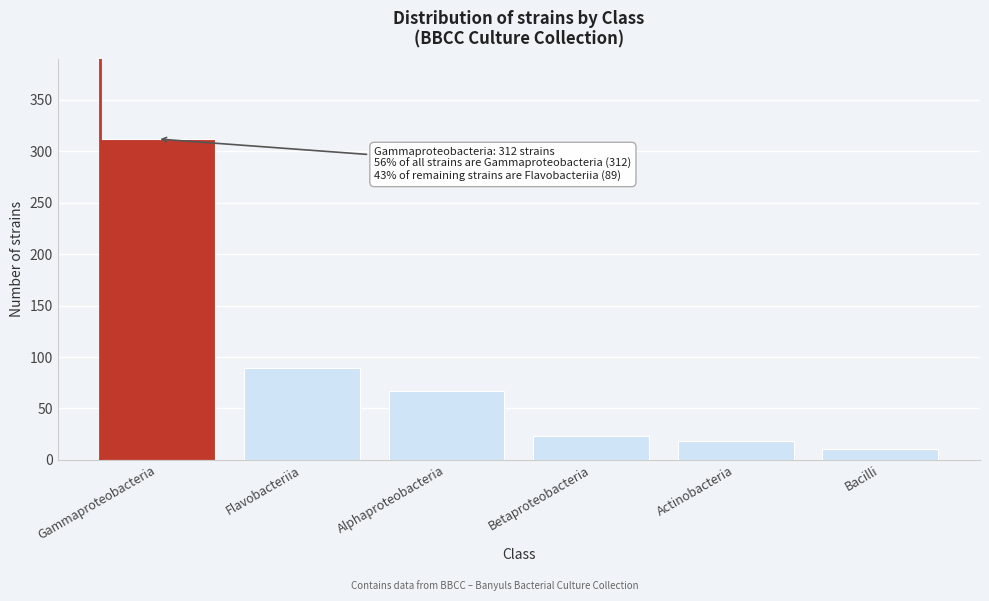

Reading left to right, extract all data points from this chart.

312	89	67	23	18	11